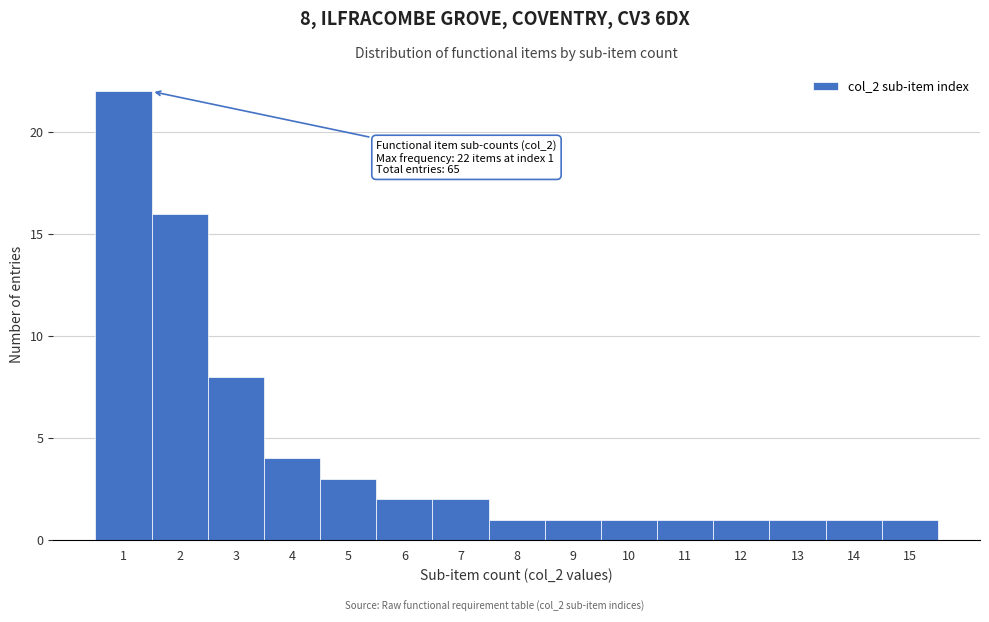

Reading left to right, extract all data points from this chart.

22	16	8	4	3	2	2	1	1	1	1	1	1	1	1